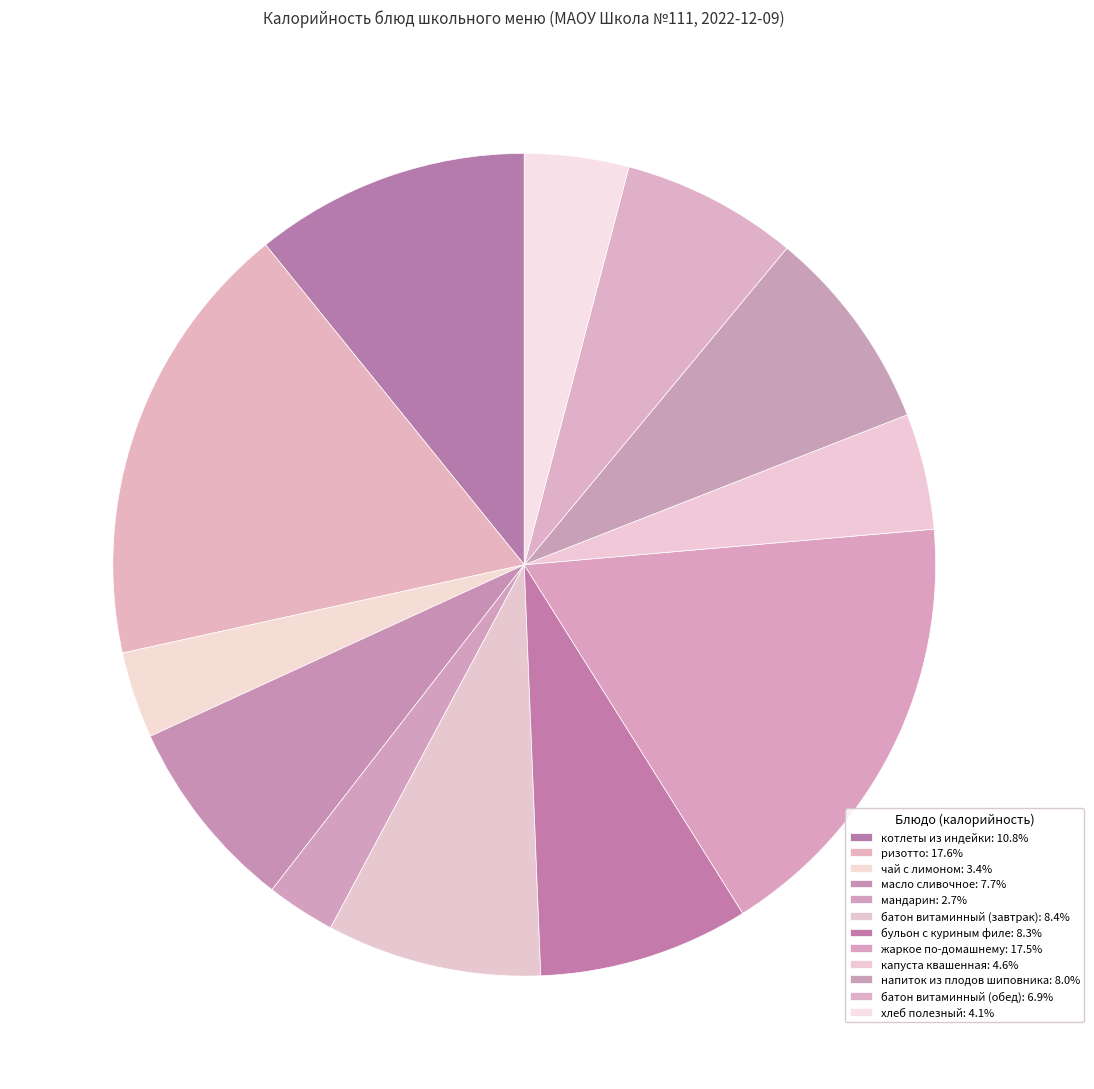

Rank the categories by value from lowest to highest.

мандарин, чай с лимоном, хлеб полезный, капуста квашенная, батон витаминный (обед), масло сливочное, напиток из плодов шиповника, бульон с куриным филе, батон витаминный (завтрак), котлеты из индейки, жаркое по-домашнему, ризотто